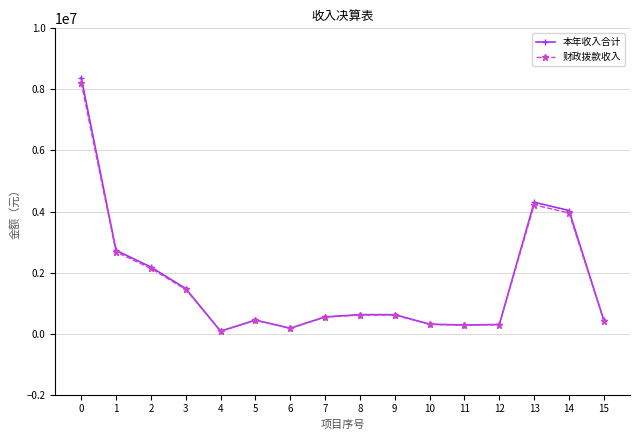

Where is 本年收入合计 nearest to the value 4233258?

13